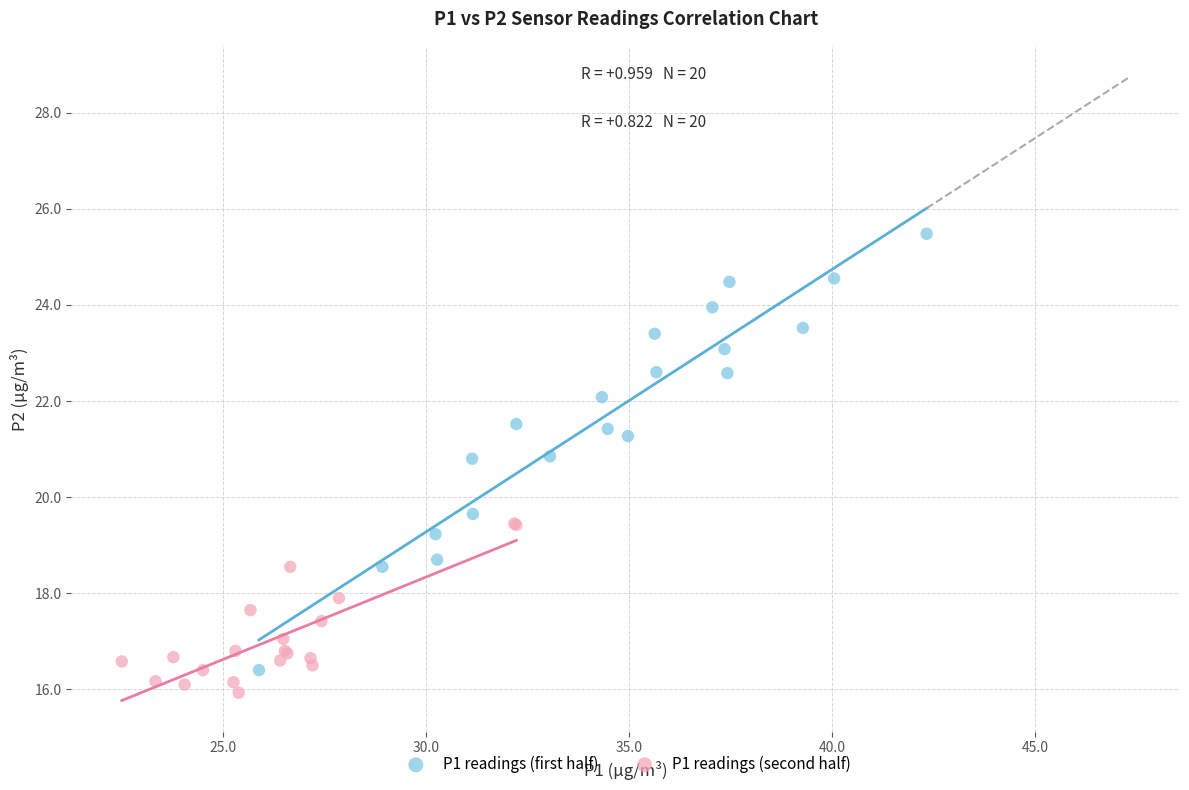

What are all the series names shown in the legend?

P1 readings (first half), P1 readings (second half)